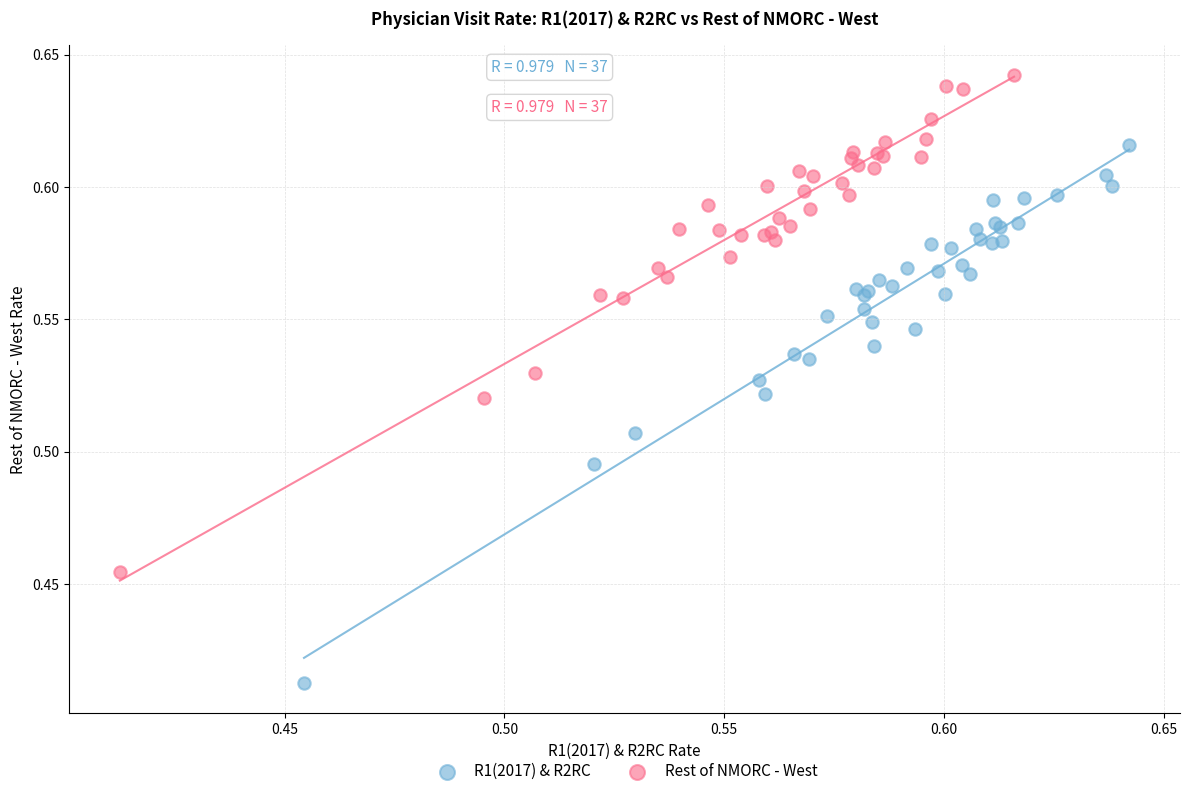

Which series contains the lowest Y value?

R1(2017) & R2RC